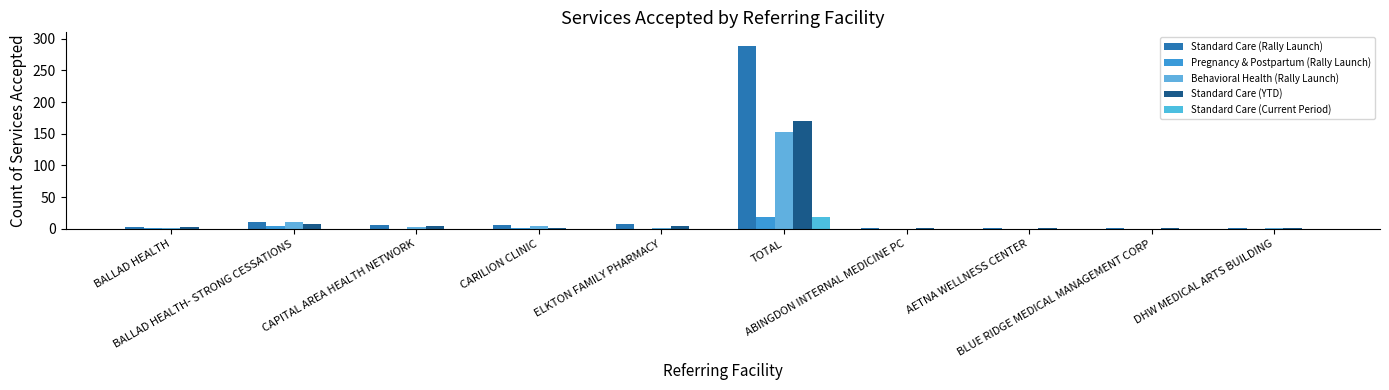

Count the number of data series in this chart.

5